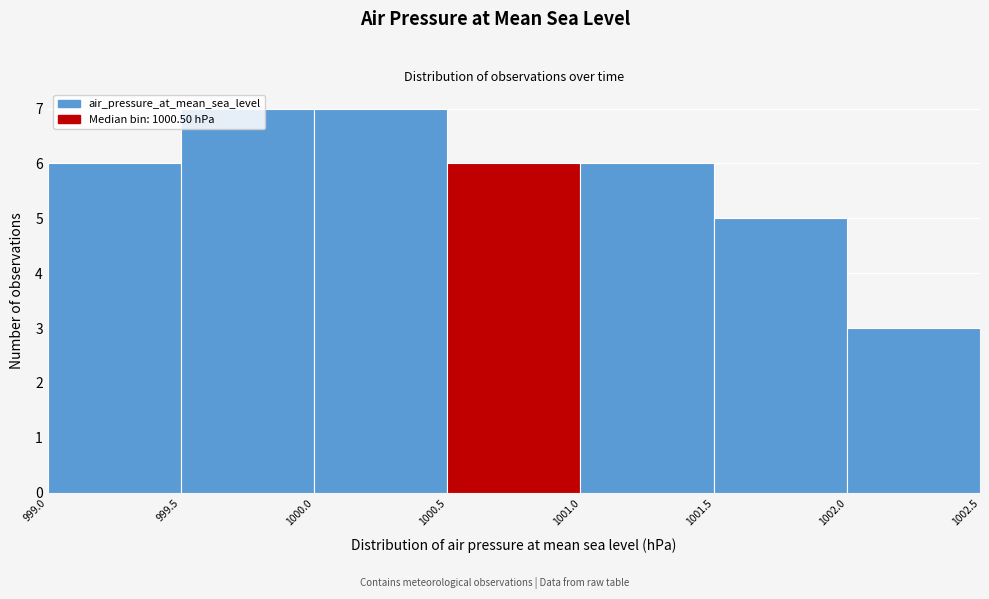

Reading left to right, transcribe this chart: for each bar, give the range it covers on the x-axis and its height. The values are not printed on the chart, so give them approximately, as read against the axis.

999.0 to 999.5: 6
999.5 to 1000.0: 7
1000.0 to 1000.5: 7
1000.5 to 1001.0: 6
1001.0 to 1001.5: 6
1001.5 to 1002.0: 5
1002.0 to 1002.5: 3